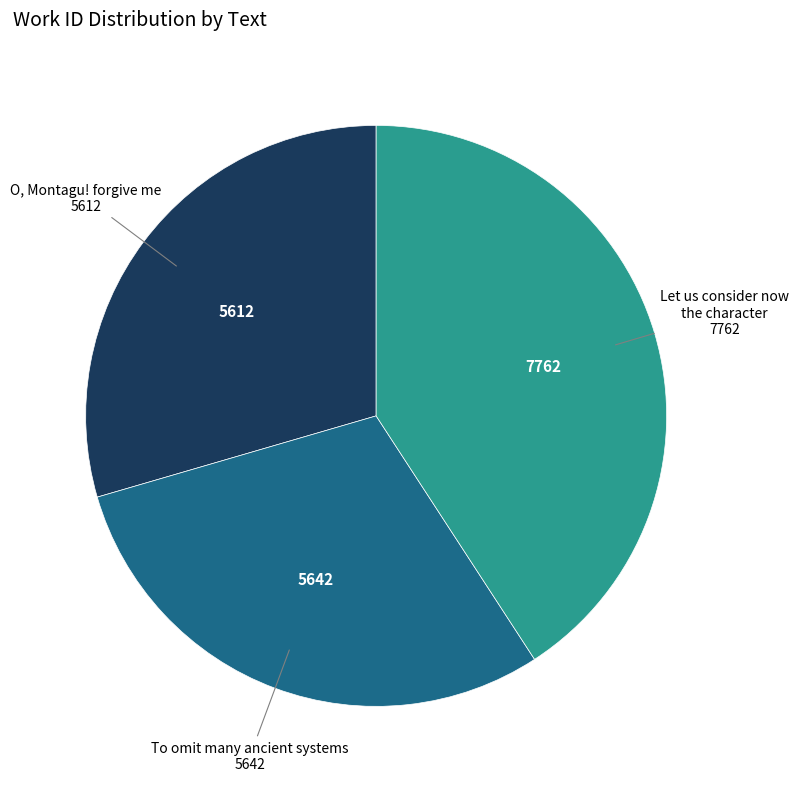

Does any single category account for the majority?

No